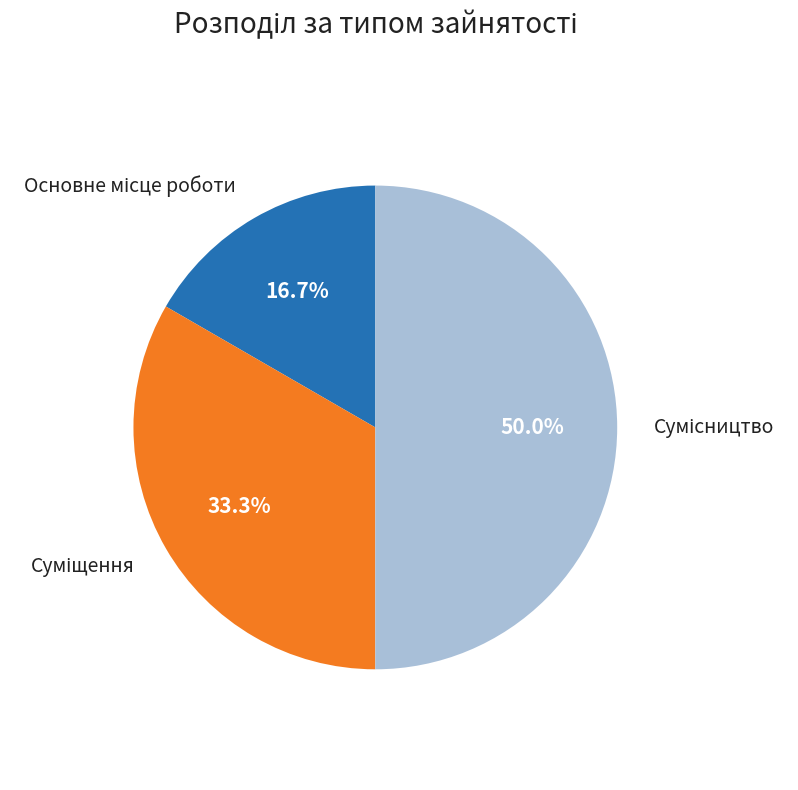

Count the number of slices in the pie.

3